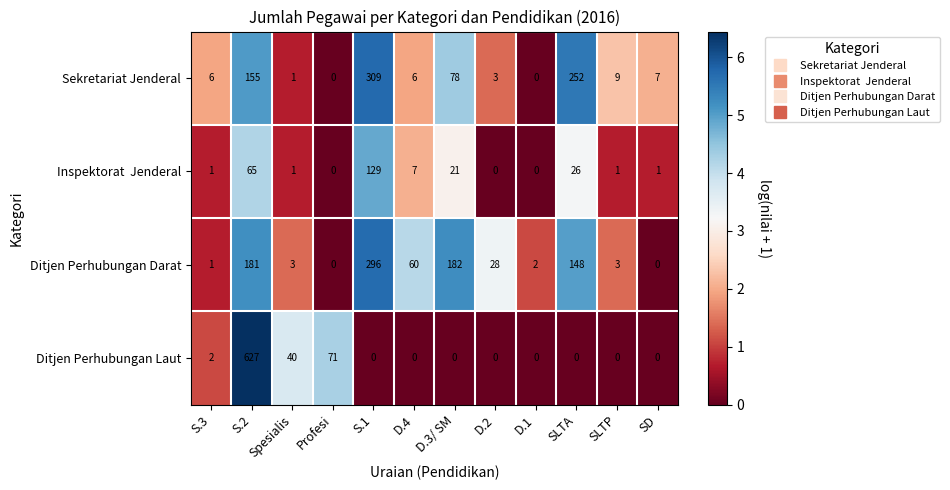

The Ditjen Perhubungan Darat series shows 3 at SLTP. True or false?

True